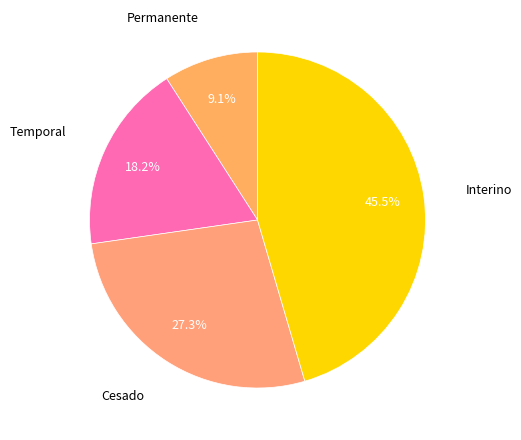

Count the number of slices in the pie.

4